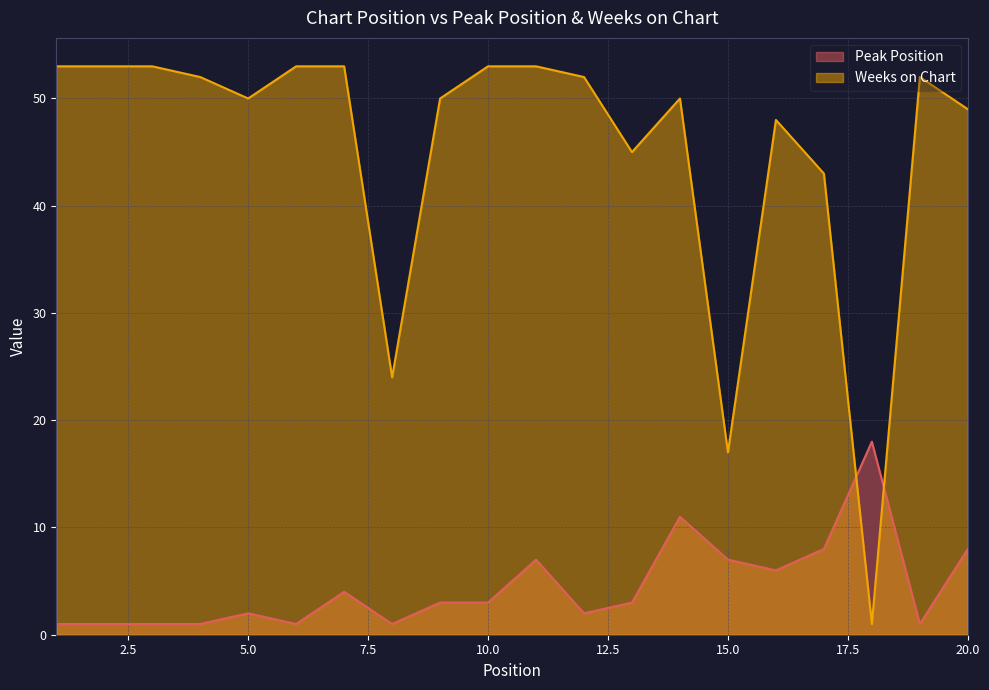

Read the Peak Position value at 4.

1